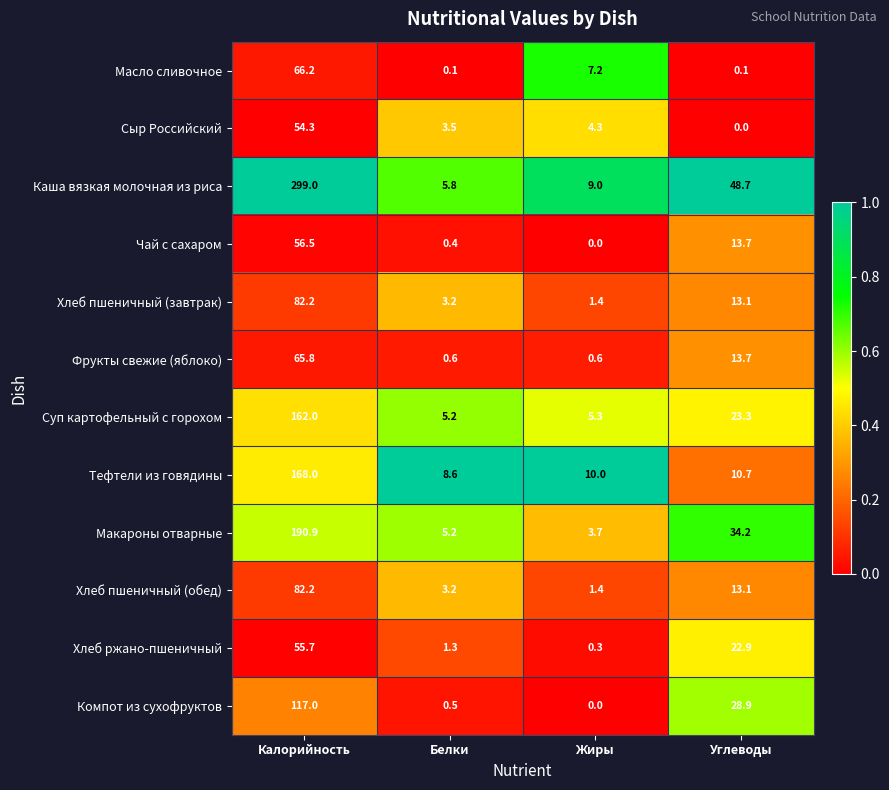

Which series has the largest range (max minus min)?

Каша вязкая молочная из риса